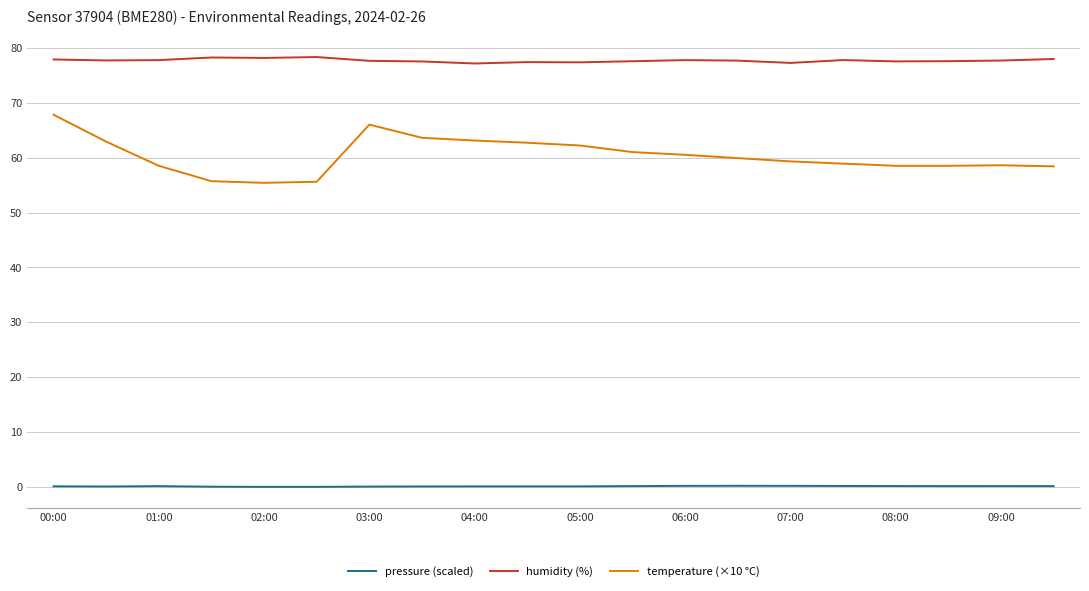

True or false: pressure (scaled) and temperature (×10 °C) intersect in this chart.

False